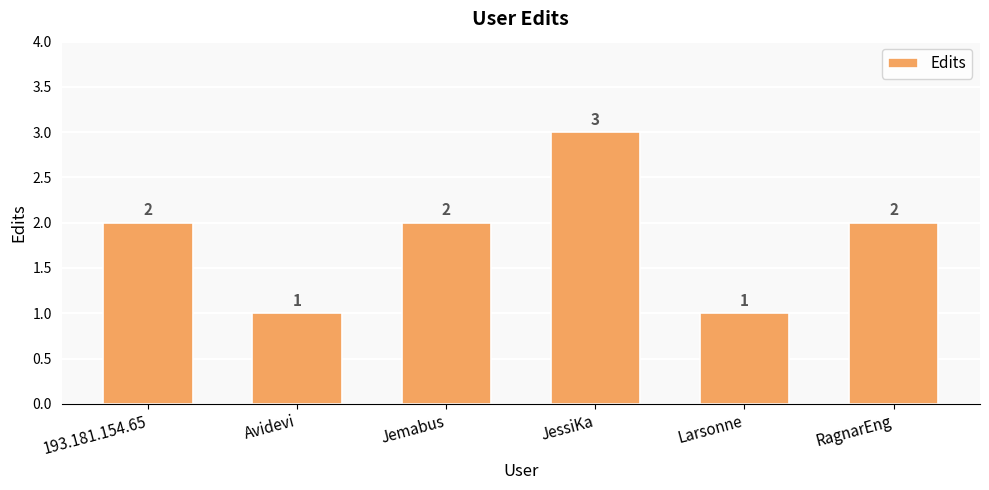

How many bars are there in total?

6